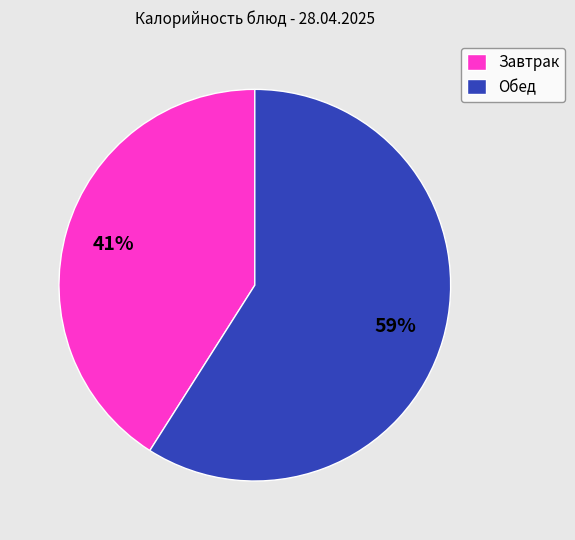

Rank the categories by value from highest to lowest.

Обед, Завтрак